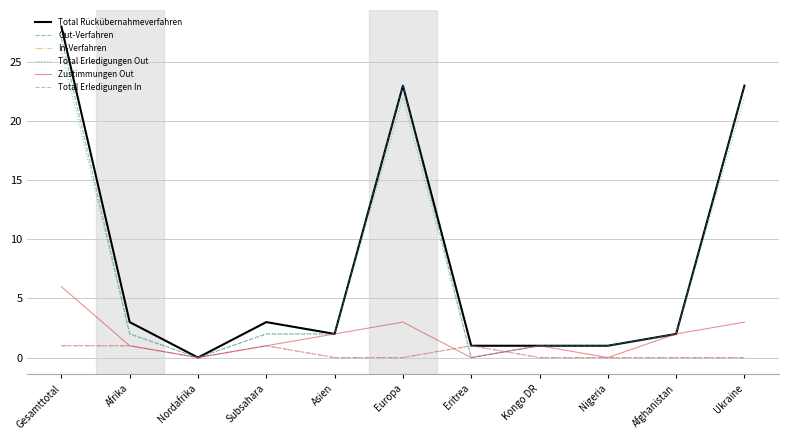

At Nigeria, list the series in order from largest to smallest.

Total Rückübernahmeverfahren, Out-Verfahren, Total Erledigungen Out, In-Verfahren, Zustimmungen Out, Total Erledigungen In